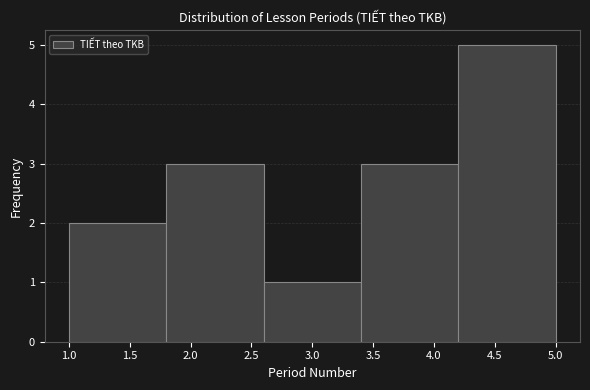

Which range on the x-axis has the tallest bar?

4.2 to 5.0